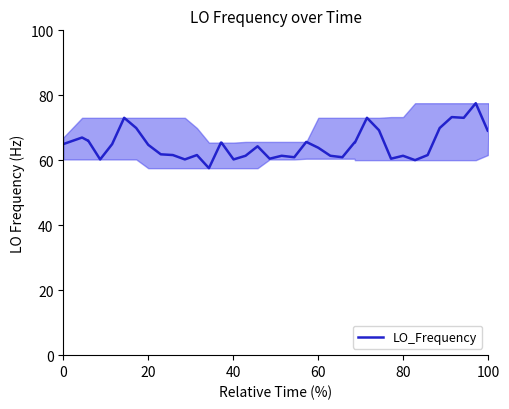

What is the greatest value displayed?

77.6